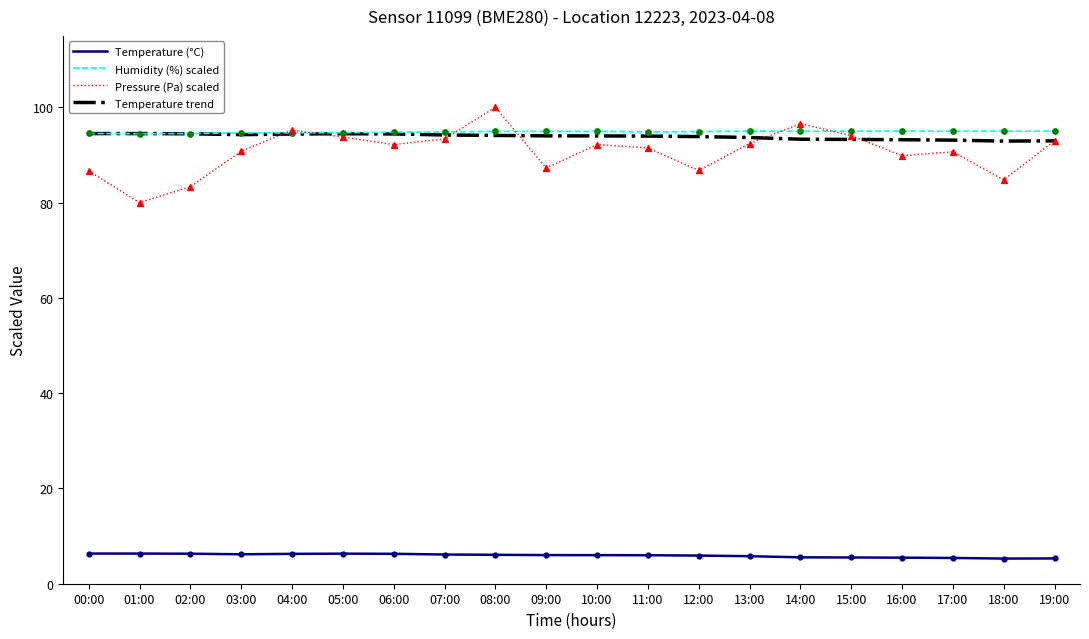

Is the value of Temperature (°C) at 13:00 greater than the value of Humidity (%) scaled at 17:00?

No